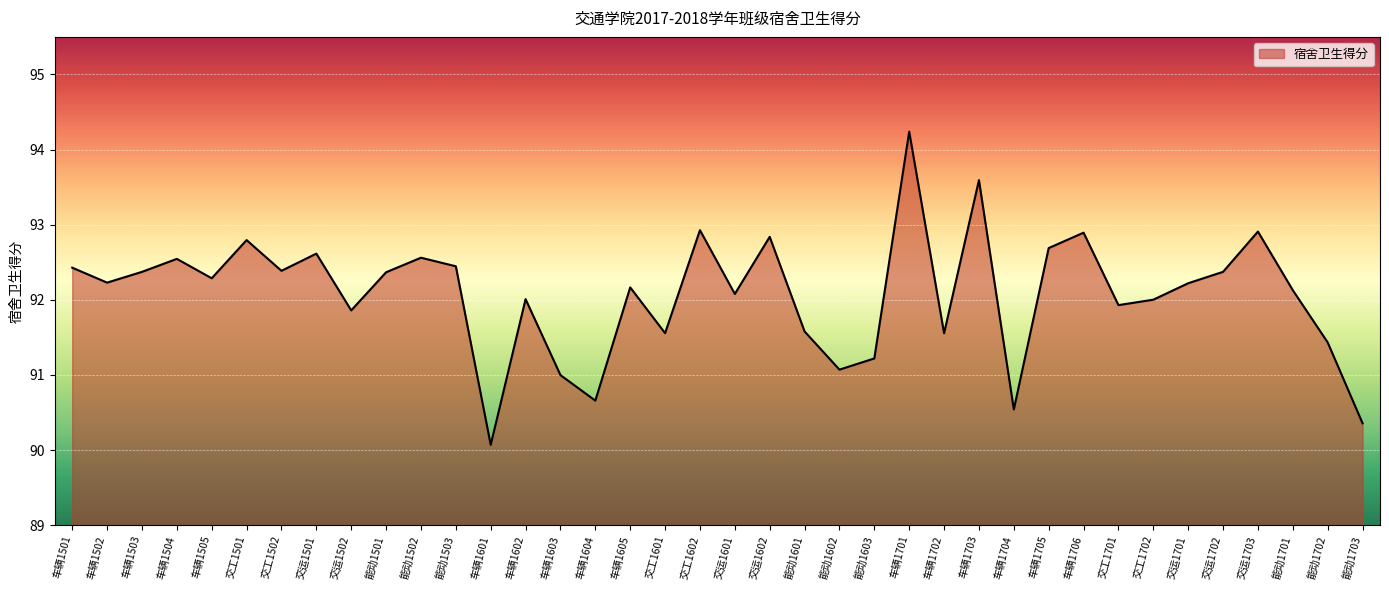

Is it true that the value at 车辆1601 is 149.4?

False